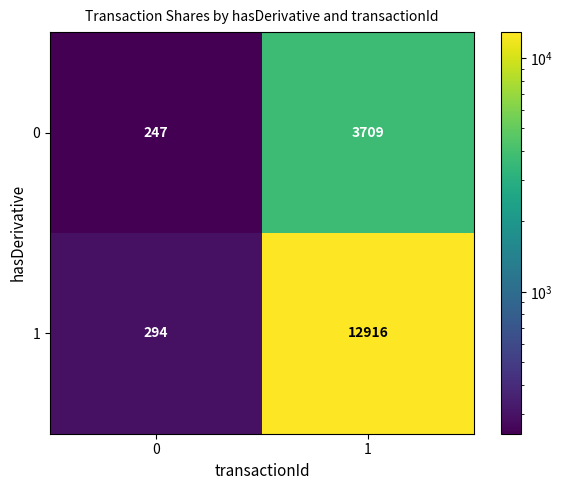

What is the smallest value displayed?

247